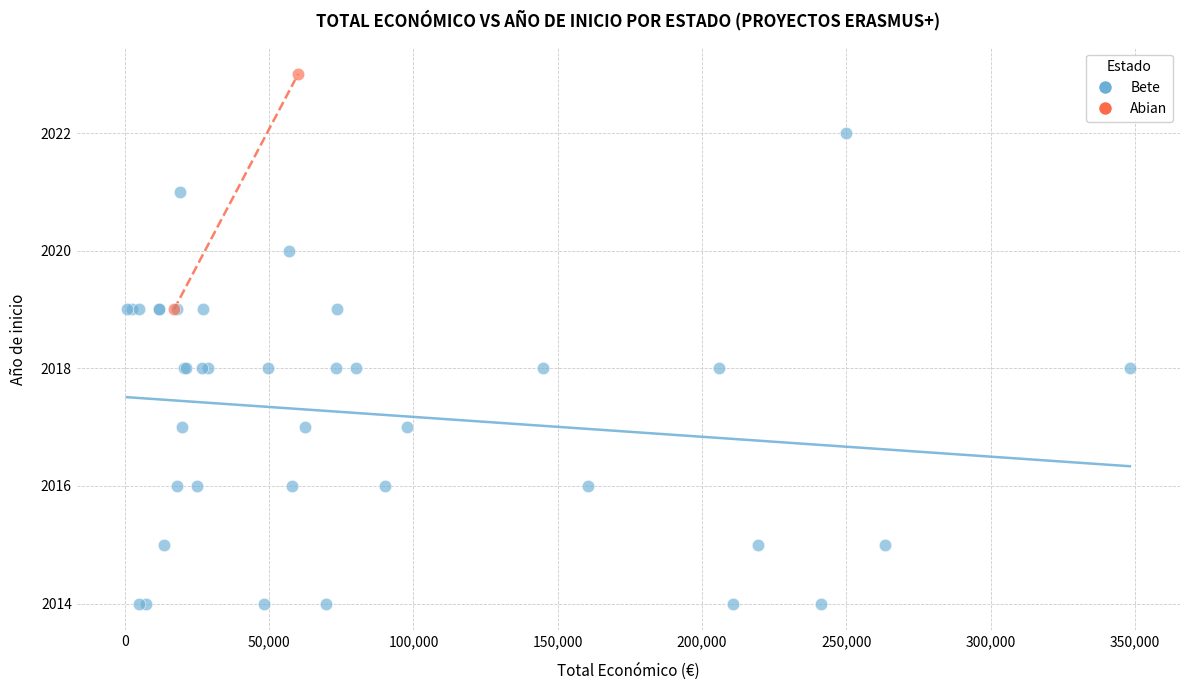

What are all the series names shown in the legend?

Bete, Abian